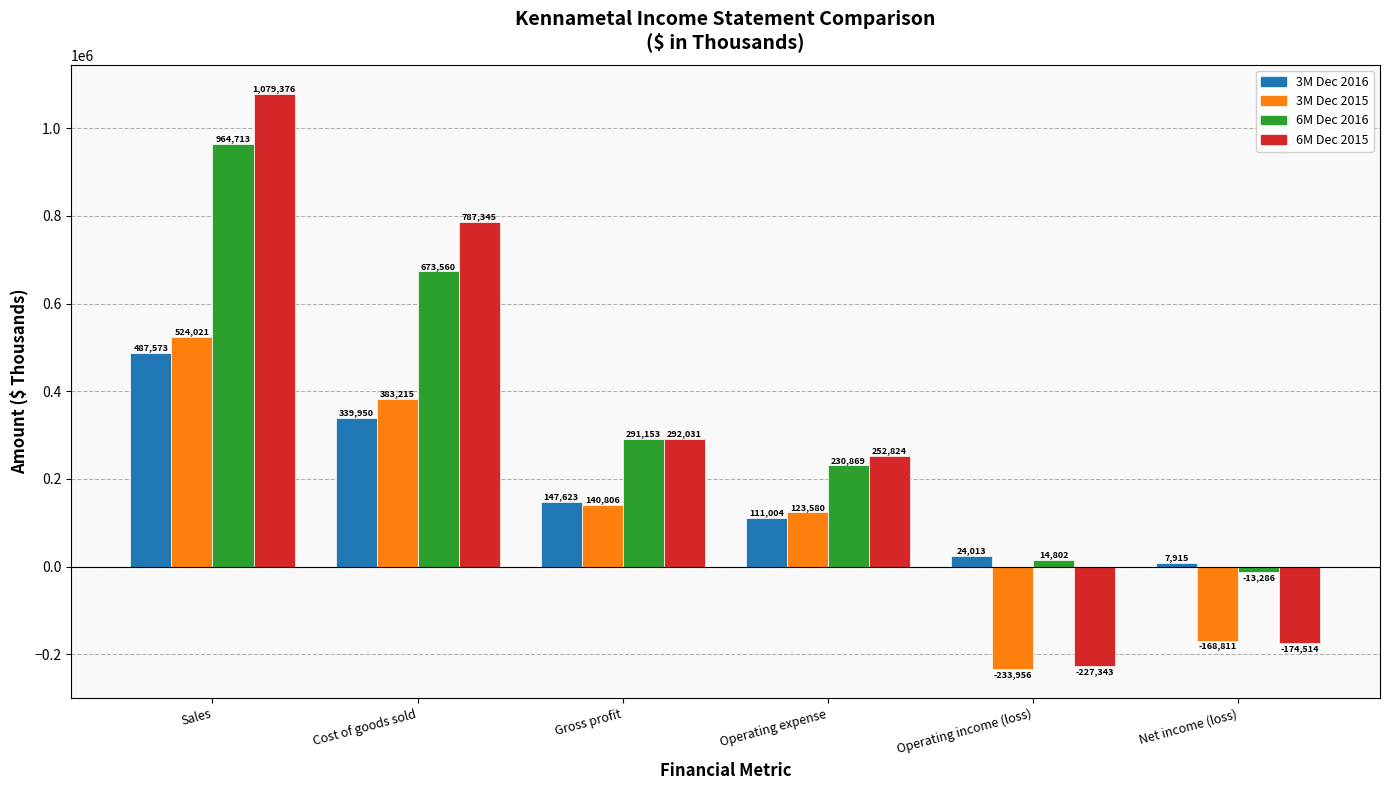

What is the difference between the maximum and minimum values in the 3M Dec 2015 series?

757977